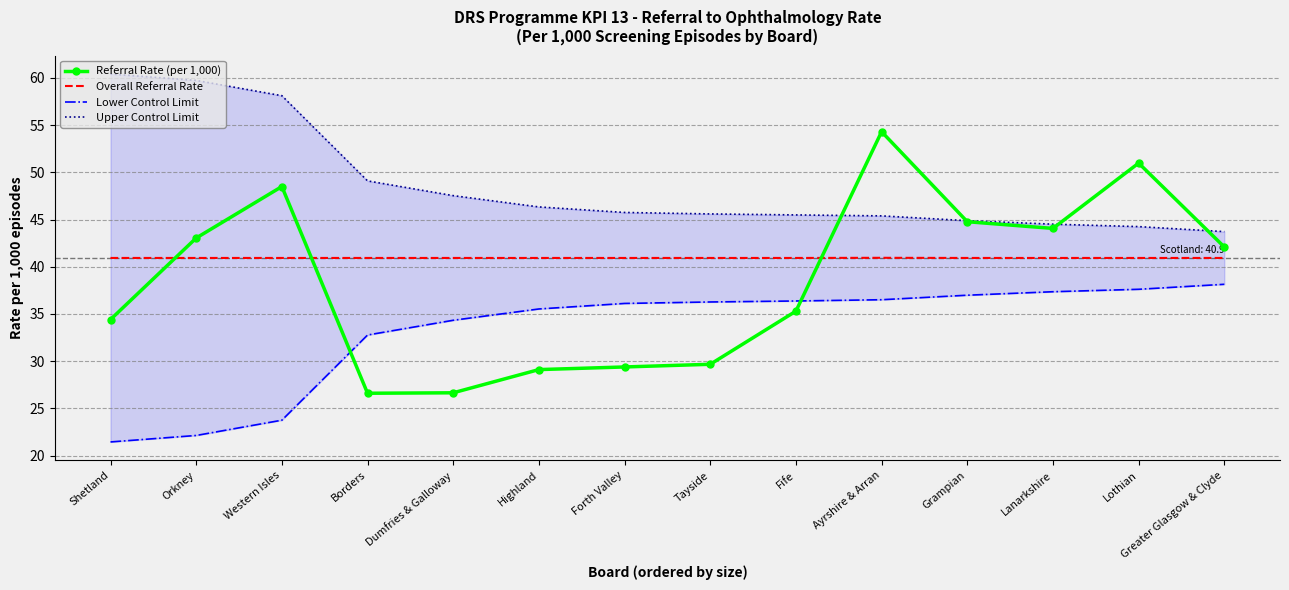

At which label is Upper Control Limit closest to 52?

Borders